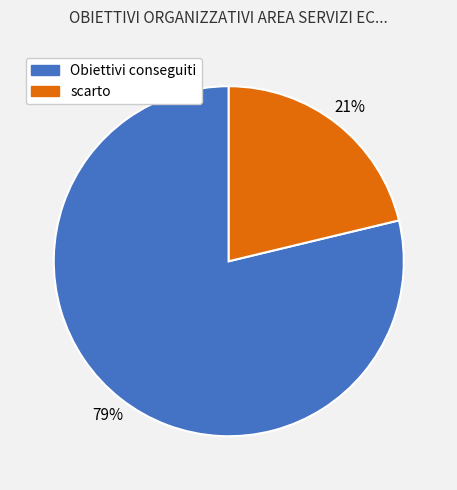

How many slices are in this pie chart?

2